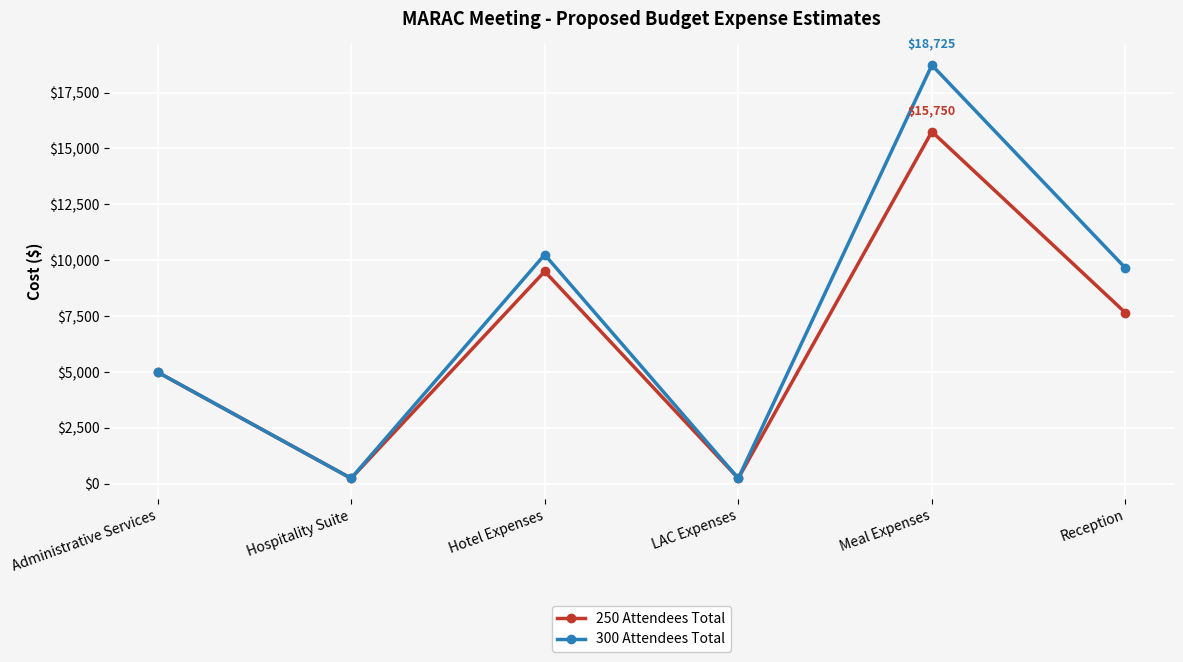

List the series in order of their overall mean, lowest first.

250 Attendees Total, 300 Attendees Total